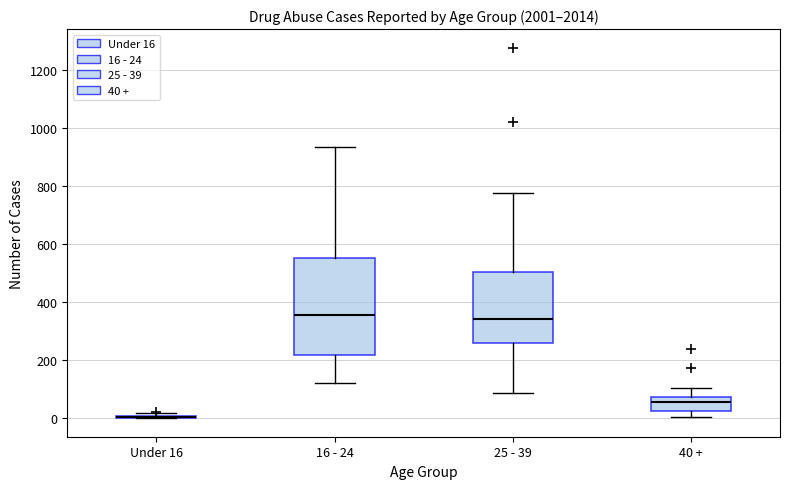

Which box is the tallest, from its lower edge to its upper edge?

16 - 24